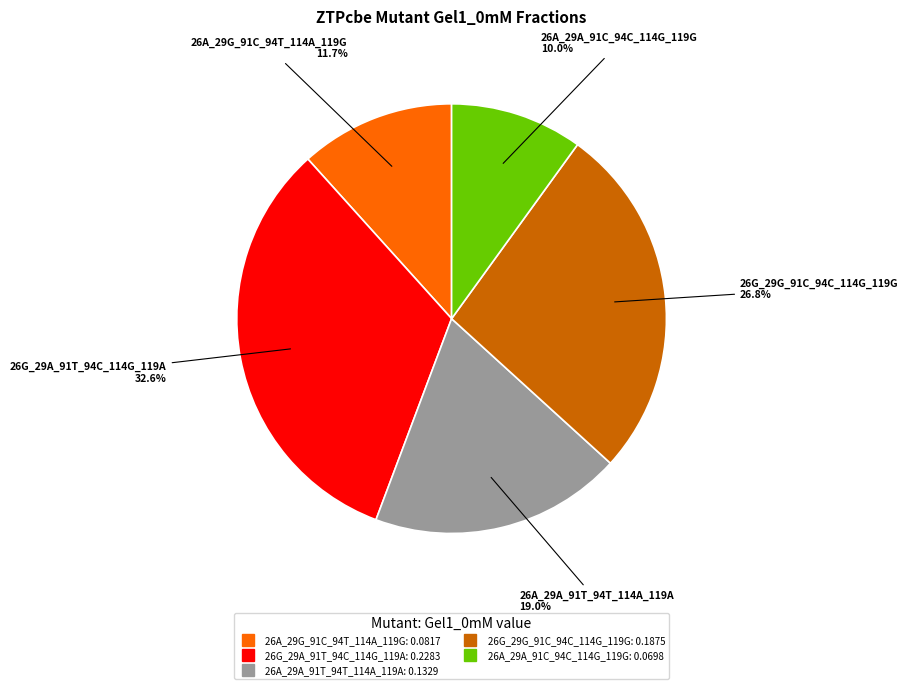

Do 26A_29A_91C_94C_114G_119G and 26G_29G_91C_94C_114G_119G together represent more than half of the pie?

No